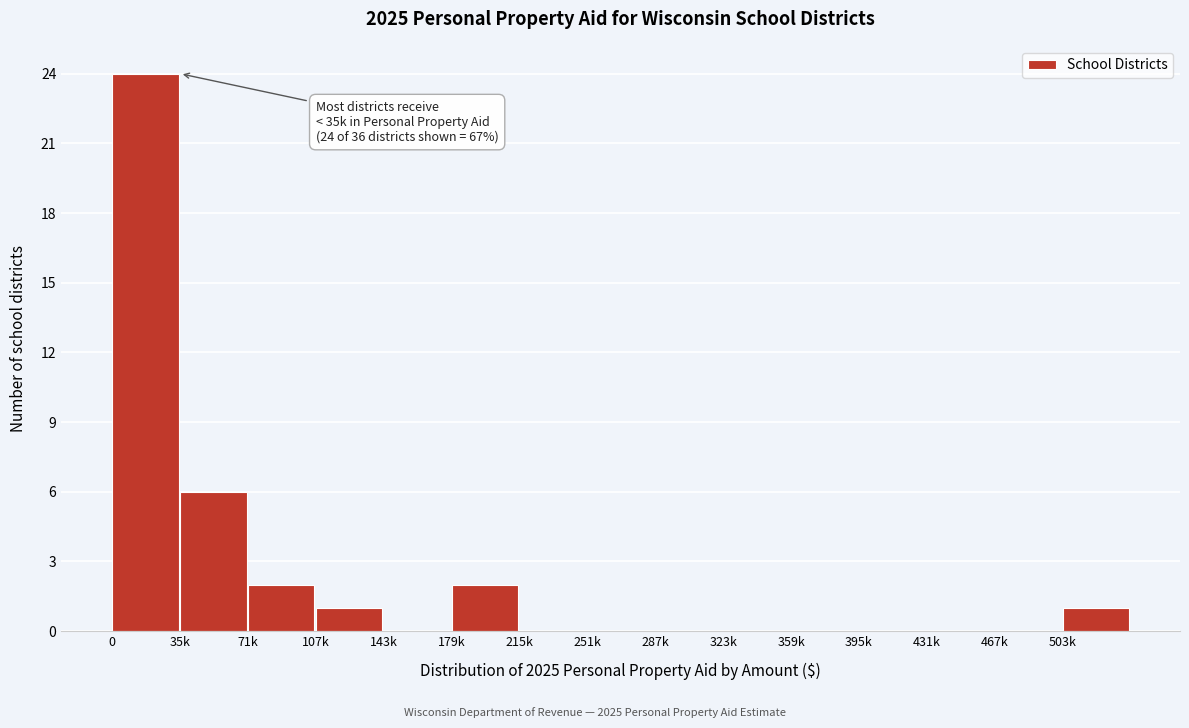

Reading left to right, what are all the values shown in this chart?

0=24	35k=6	71k=2	107k=1	143k=0	179k=2	215k=0	251k=0	287k=0	323k=0	359k=0	395k=0	431k=0	467k=0	503k=1